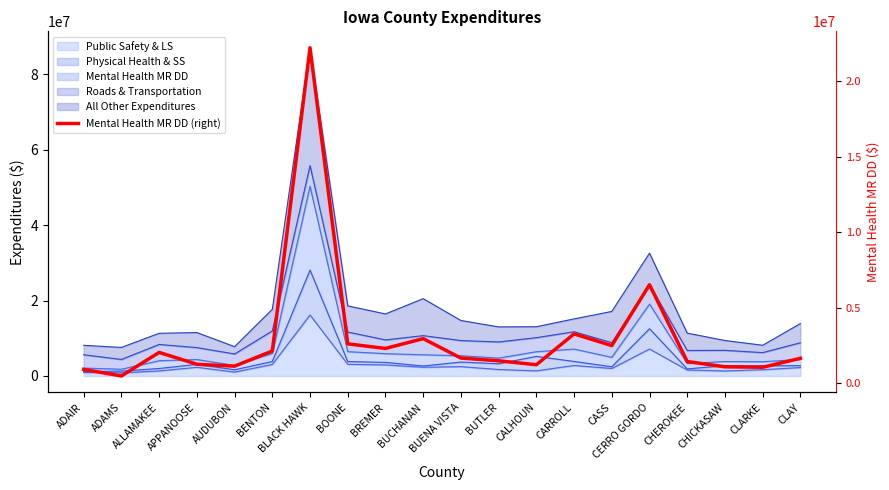

Count the number of categories in the chart.

20